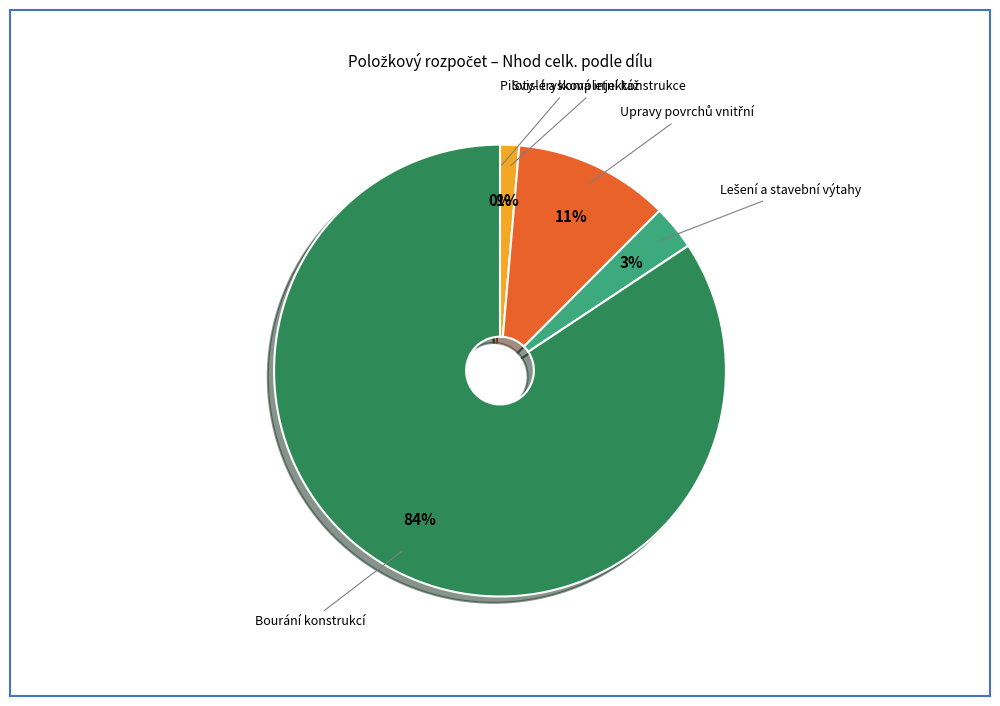

Combined, do Lešení a stavební výtahy and Svislé a kompletní konstrukce account for over 50%?

No